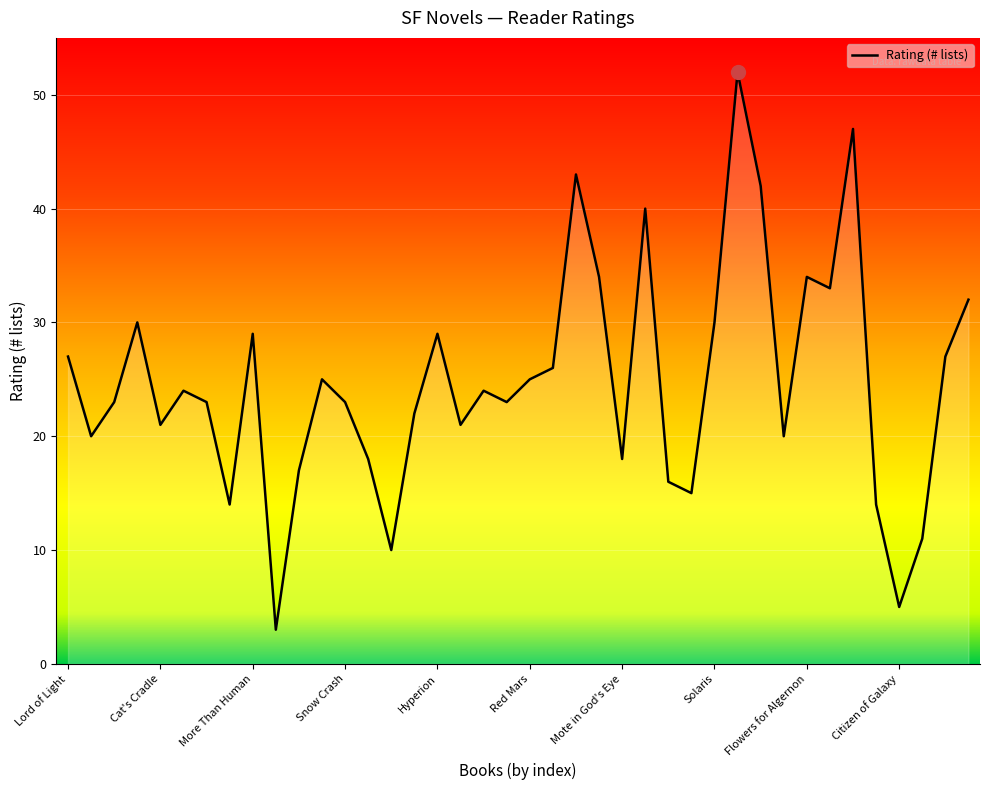

What is the minimum value shown in the chart?

3